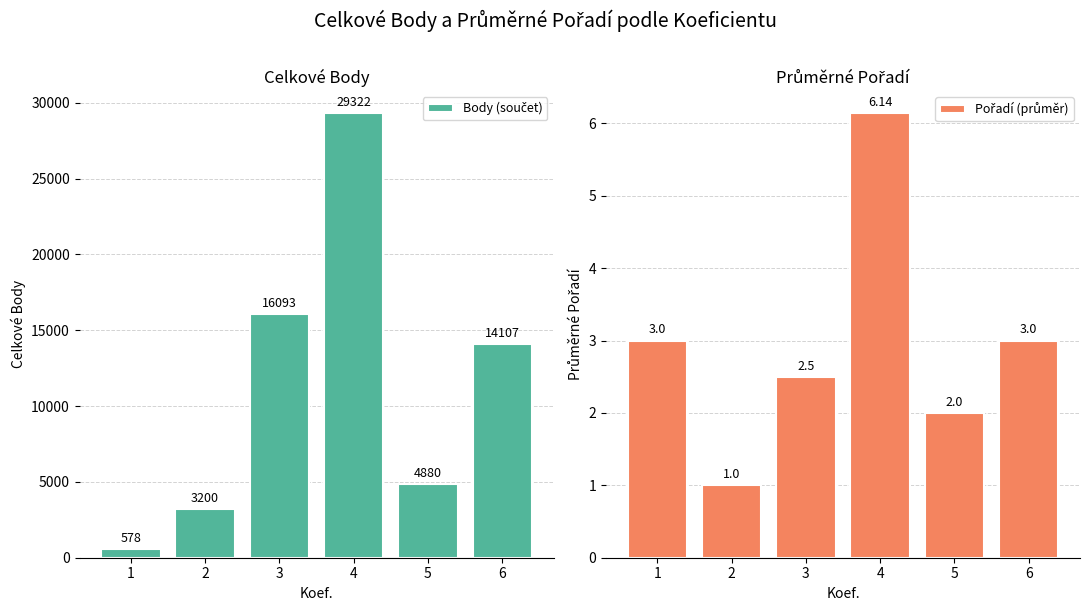

Reading left to right, transcribe all the data shown in this chart.

Body (součet): 1=578.0	2=3200.0	3=16093.0	4=29322.0	5=4880.0	6=14107.0
Pořadí (průměr): 1=3.0	2=1.0	3=2.5	4=6.1	5=2.0	6=3.0